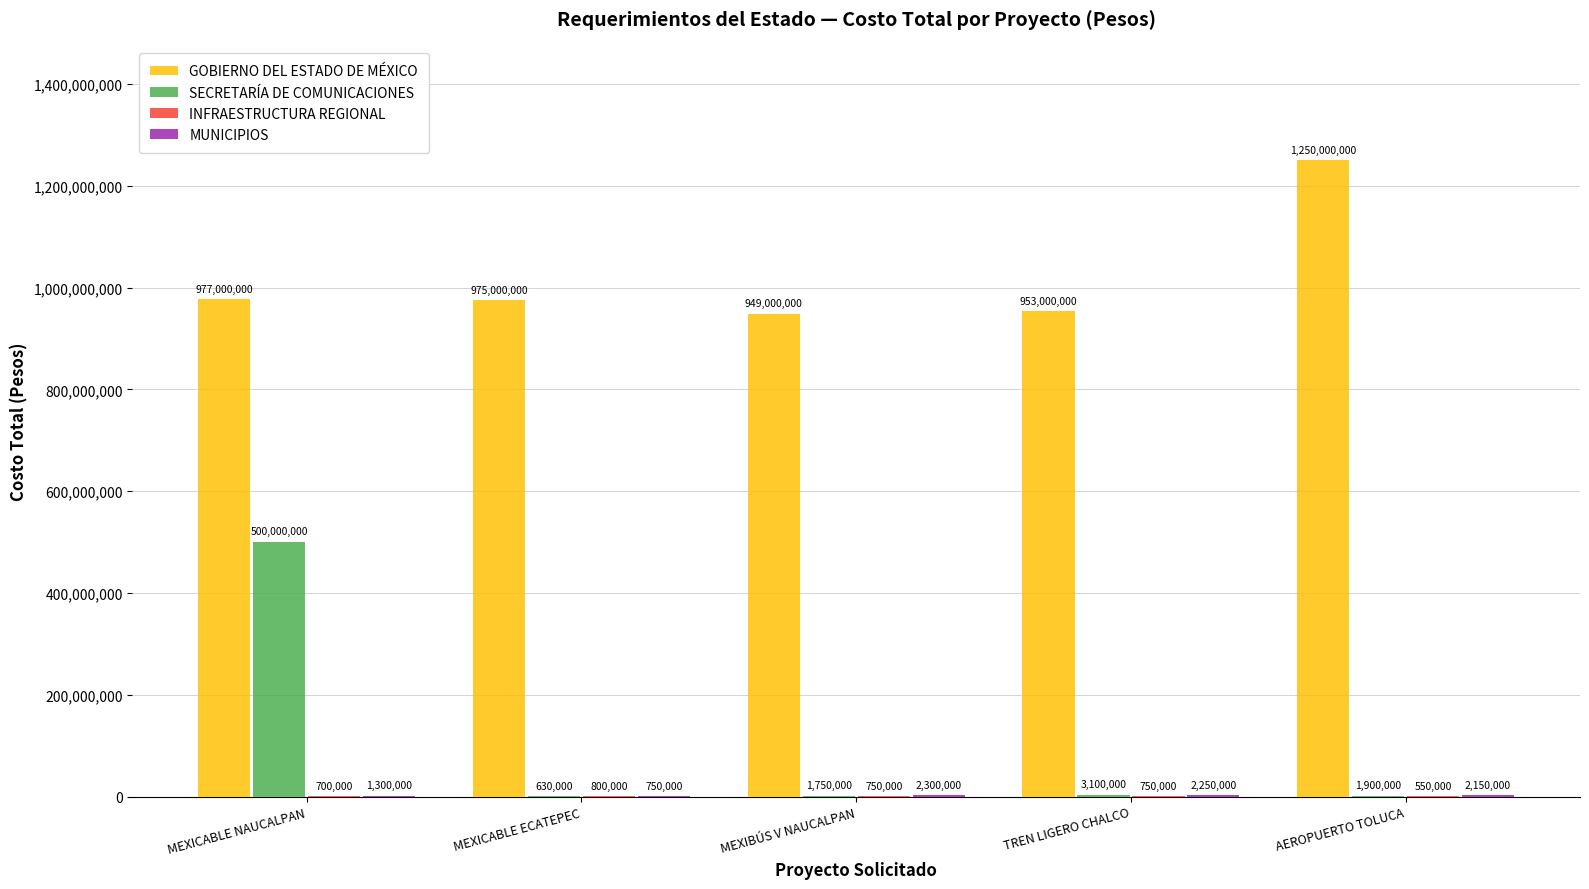

Does the chart contain stacked bars?

No